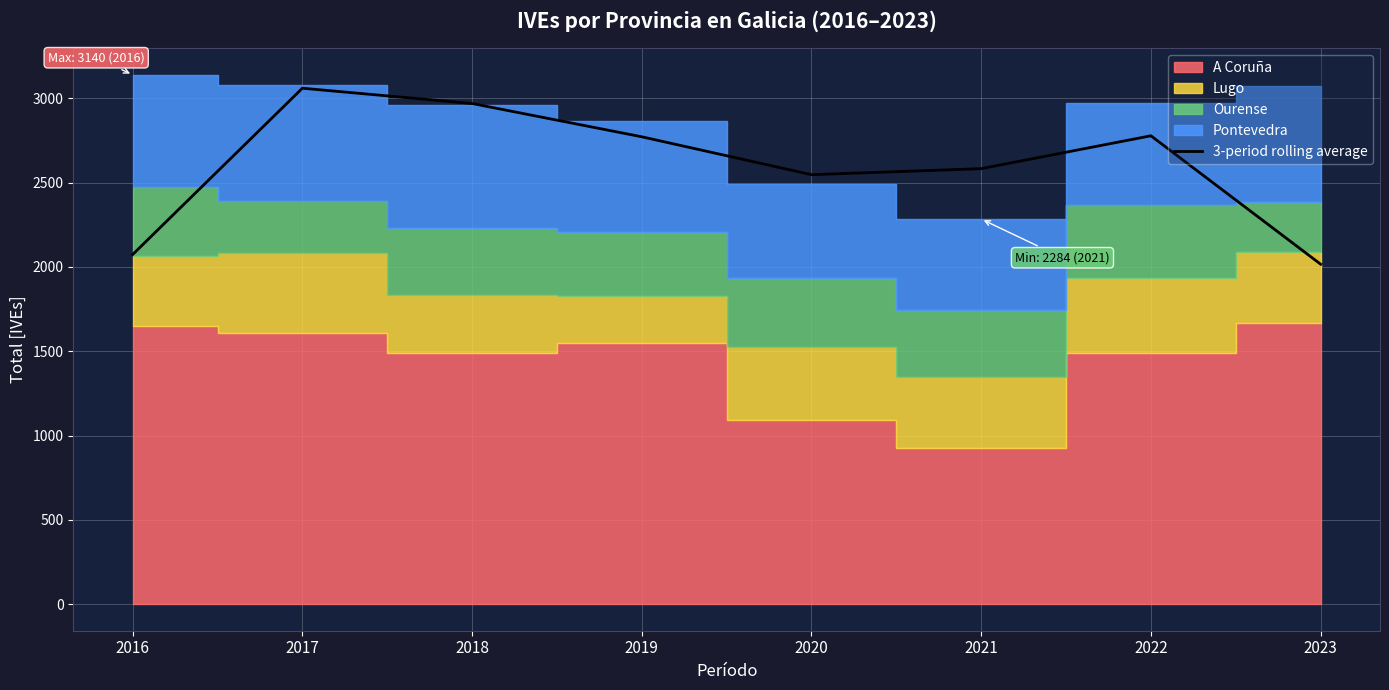

The 3-period rolling average series shows 1231.4 at 2017. True or false?

False